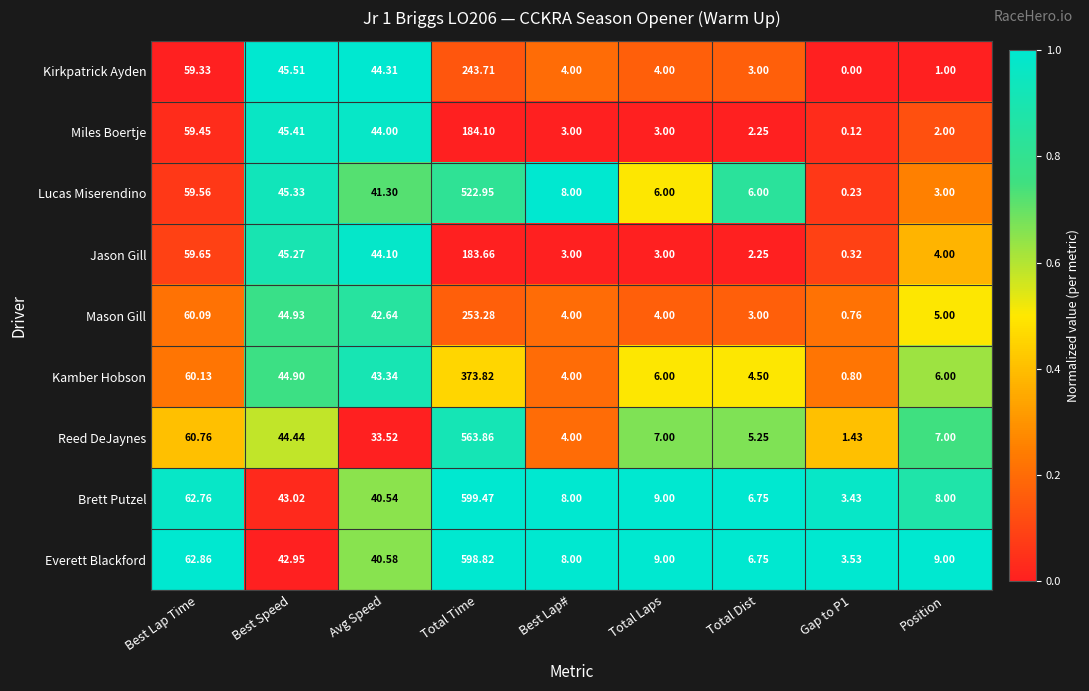

Which series has the largest range (max minus min)?

Brett Putzel